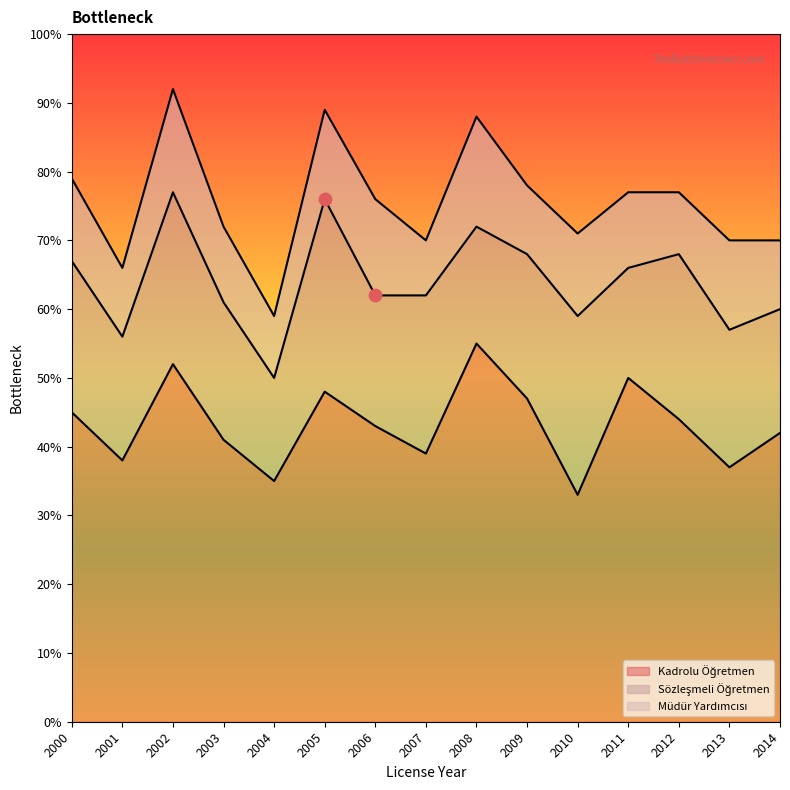

Which series reaches the minimum Y coordinate?

Müdür Yardımcısı